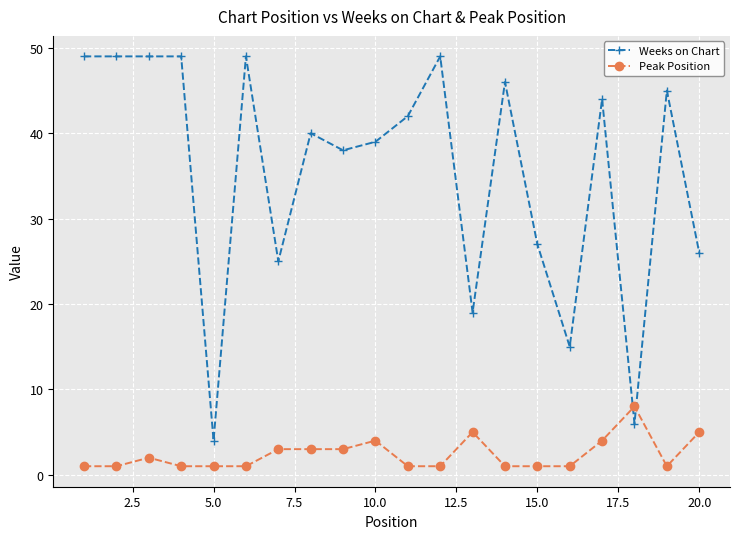

Which series ends up on top after the final intersection of Peak Position and Weeks on Chart?

Weeks on Chart